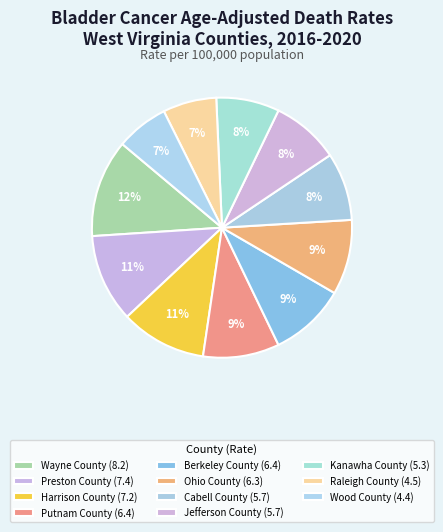

True or false: Raleigh County accounts for 7% of the total.

True